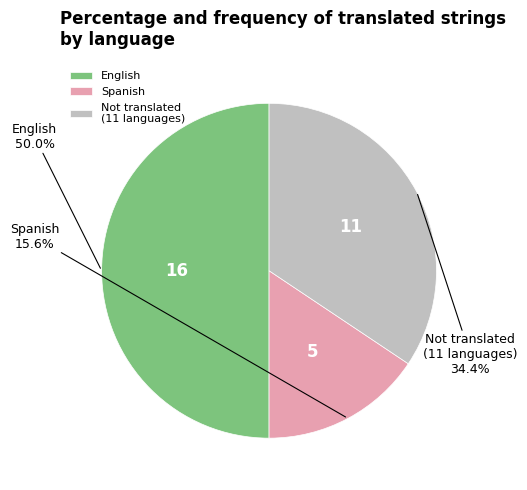

What is the largest slice in the pie chart?

English